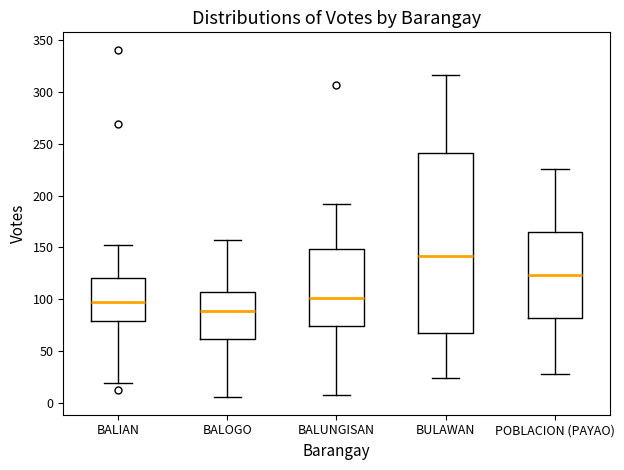

Where is the lower edge of the box for BALUNGISAN on the y-axis? The values are not printed on the chart, so give them approximately, as read against the axis.

75